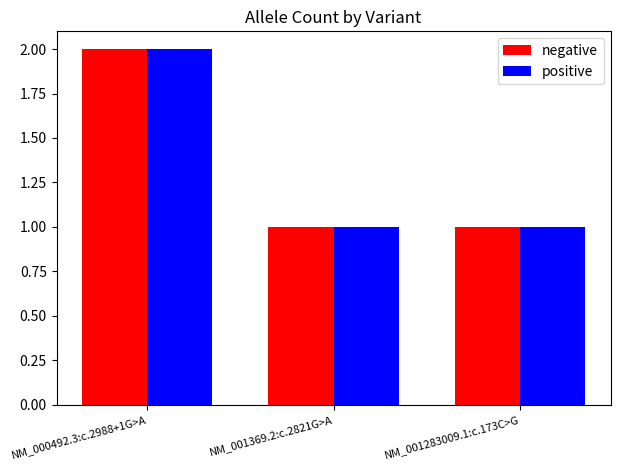

What is the highest value of the negative series?

2